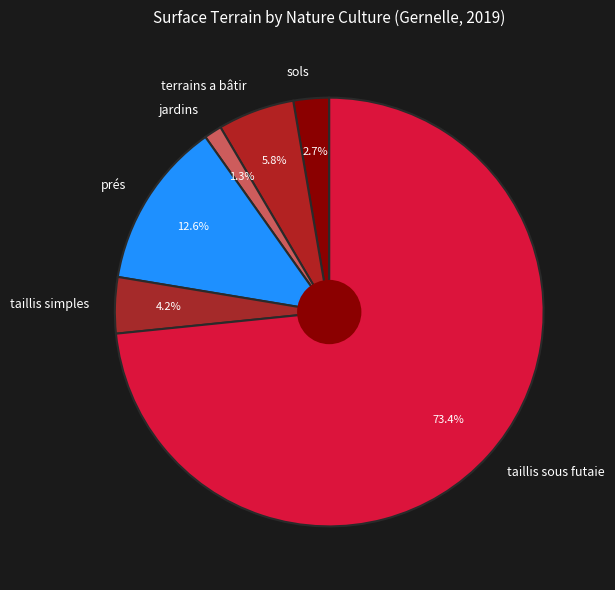

Does taillis simples account for over 50% of the chart?

No